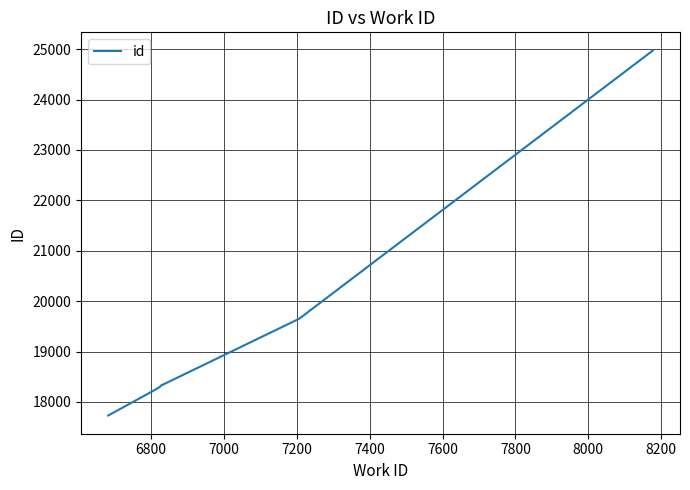

What is the average value?

19012